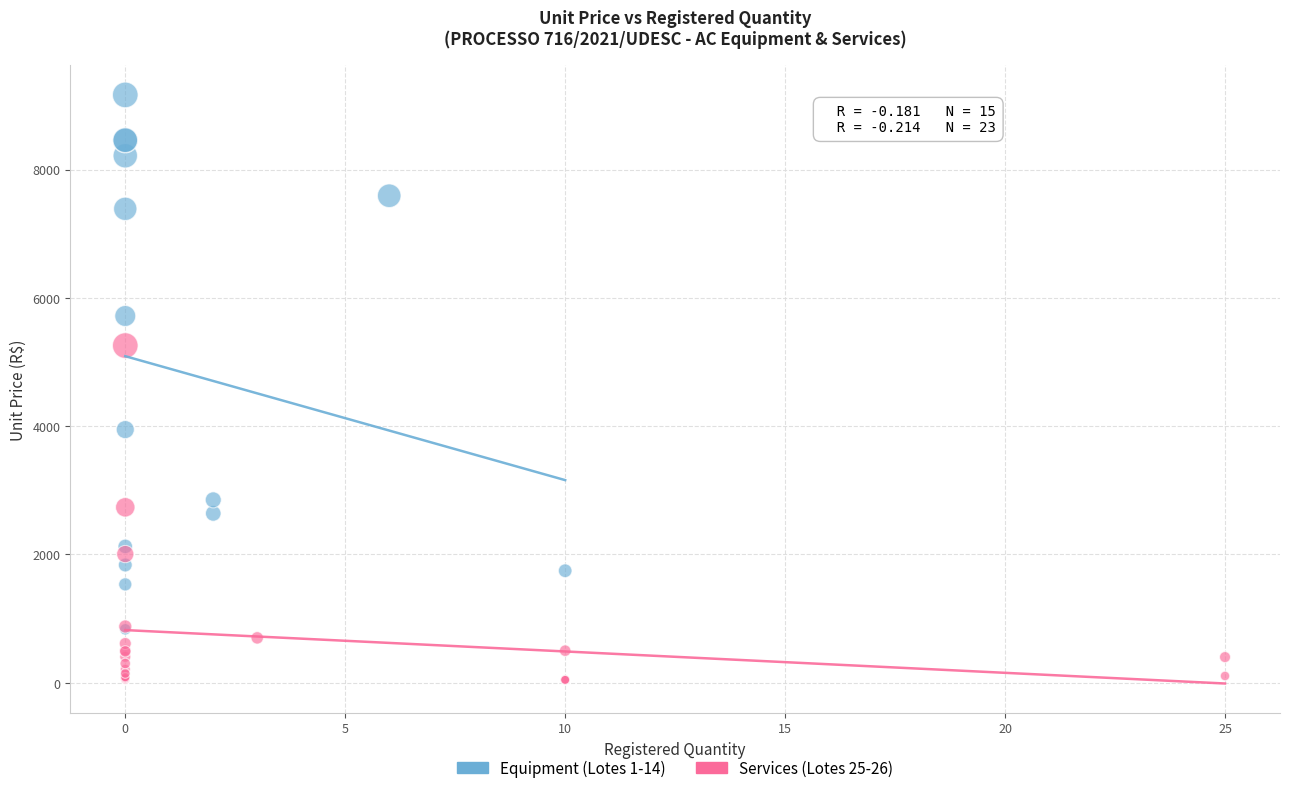

Which series has the widest spread of Y values?

Equipment (Lotes 1-14)